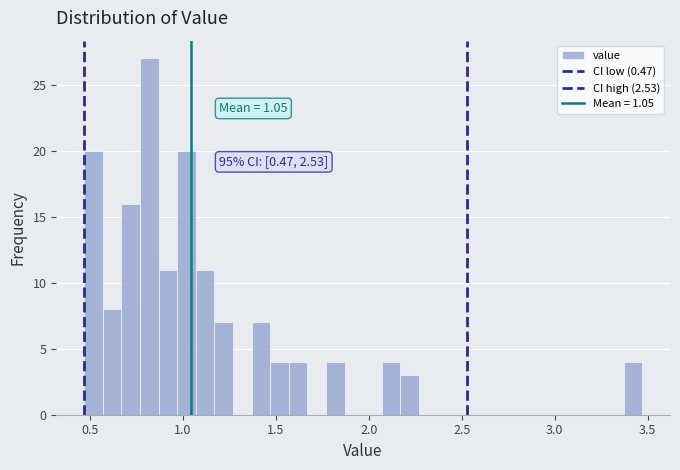

Around what value on the x-axis is the tallest bar? Give the approximate position of its centre, as read against the axis.

0.80